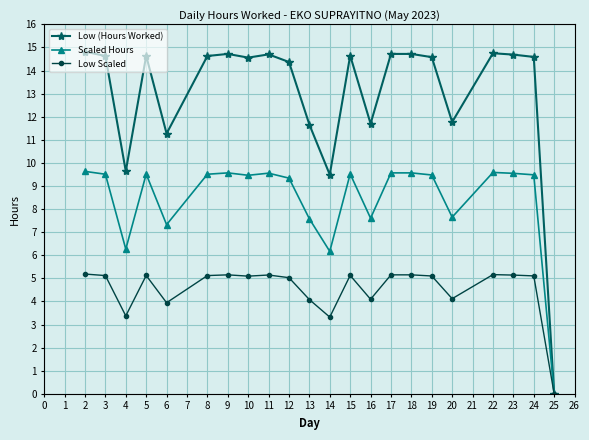

Is the value of Low (Hours Worked) at 15 greater than the value of Low Scaled at 12?

Yes